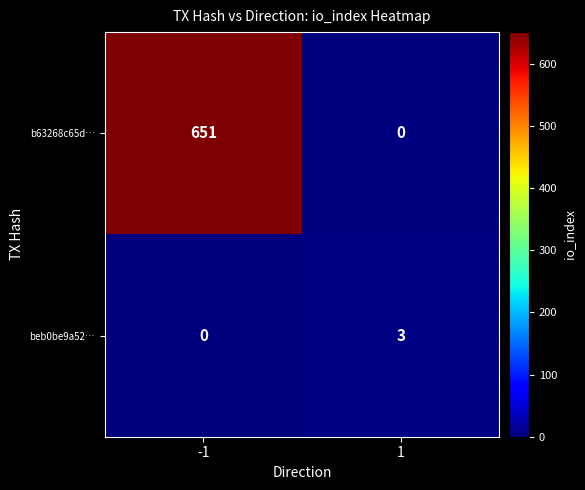

Rank the series by their maximum value, from lowest to highest.

beb0be9a52…, b63268c65d…